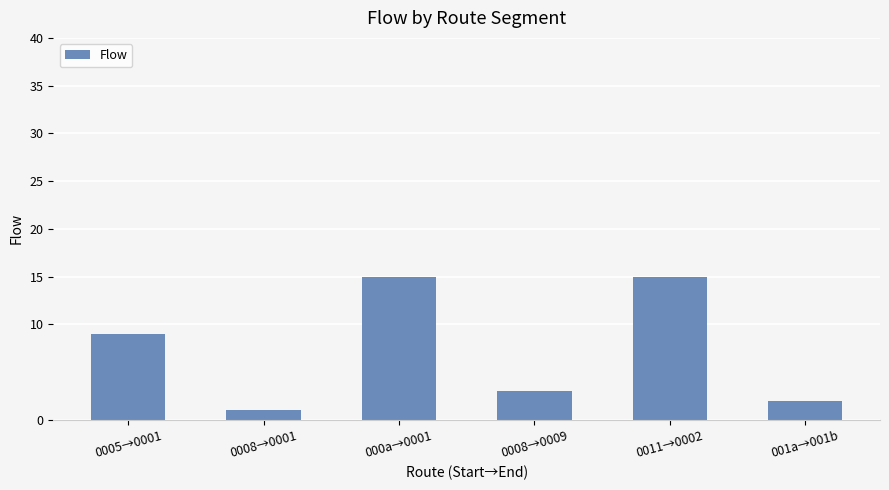

At which label is the value closest to 8?

0005→0001